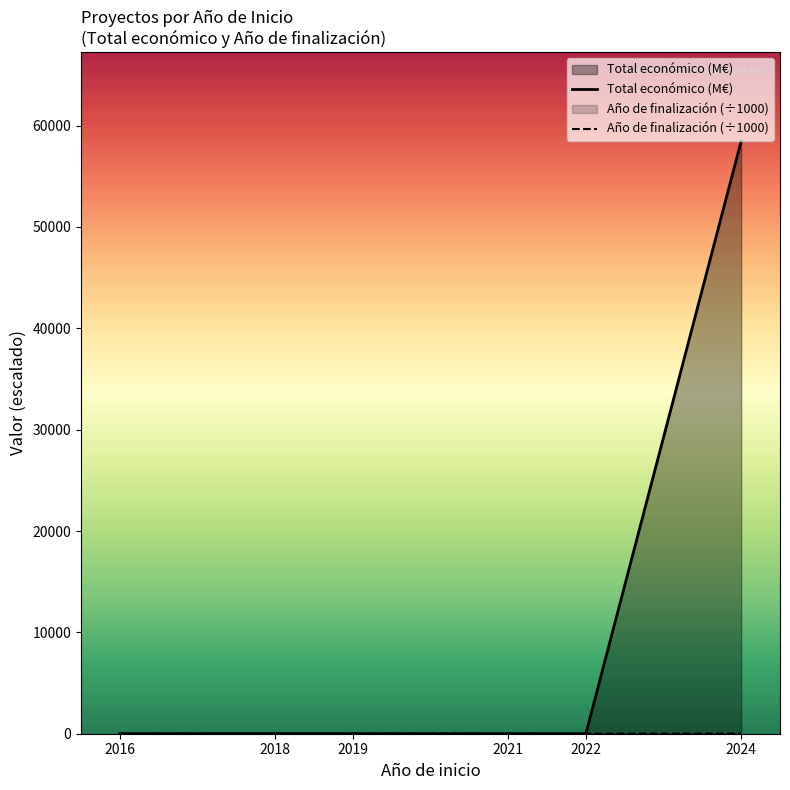

Is it true that Año de finalización (÷1000) equals 2.0 at 2022?

True